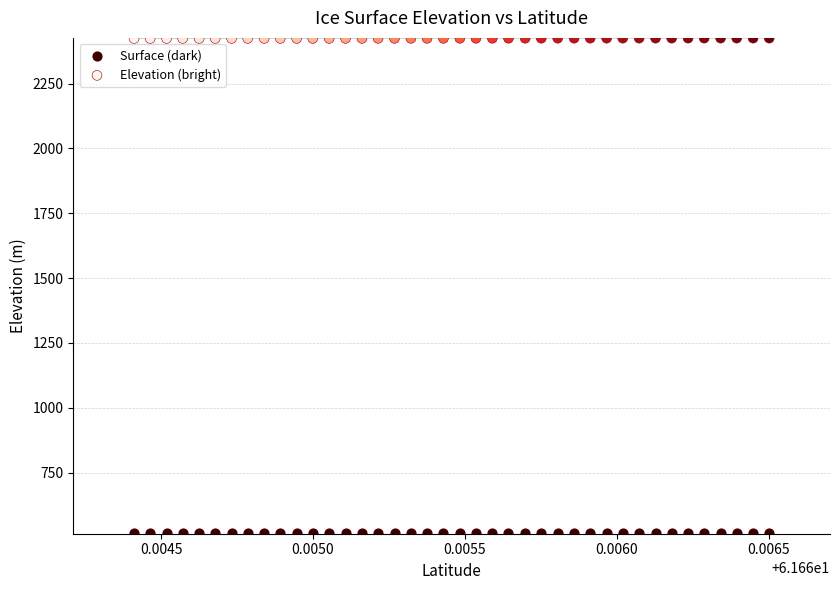

Which series reaches the maximum Y coordinate?

Elevation (bright)